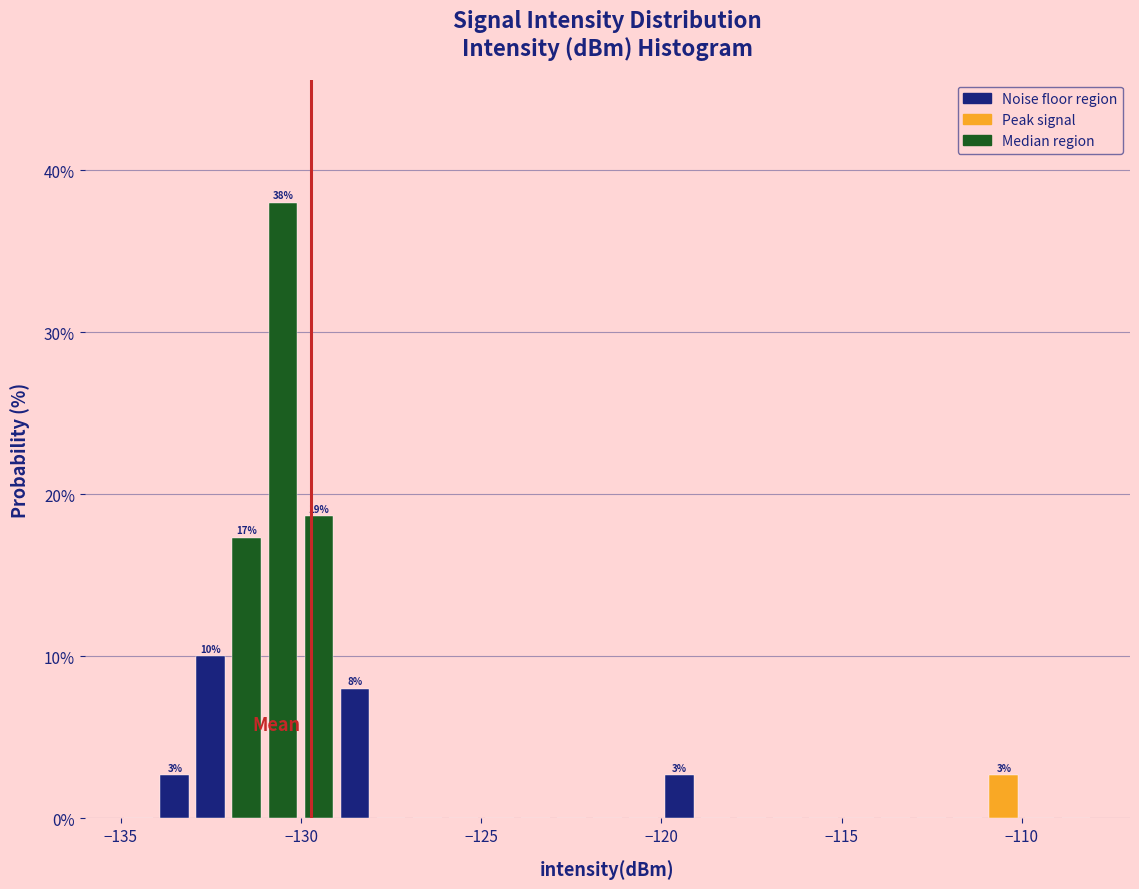

Read against the x-axis, roughly where is the centre of the tallest bar?

-130.5